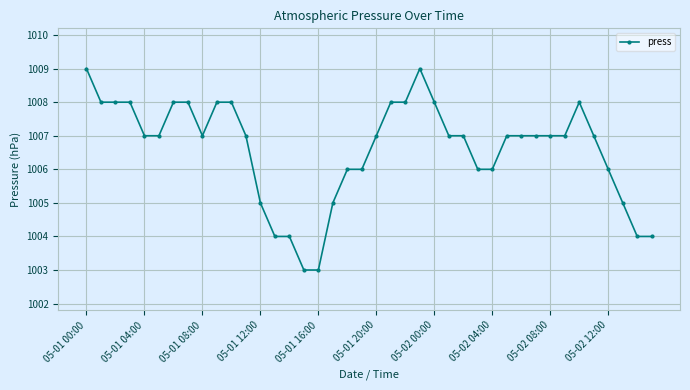

What is the value of the 5th point from the left?

1007